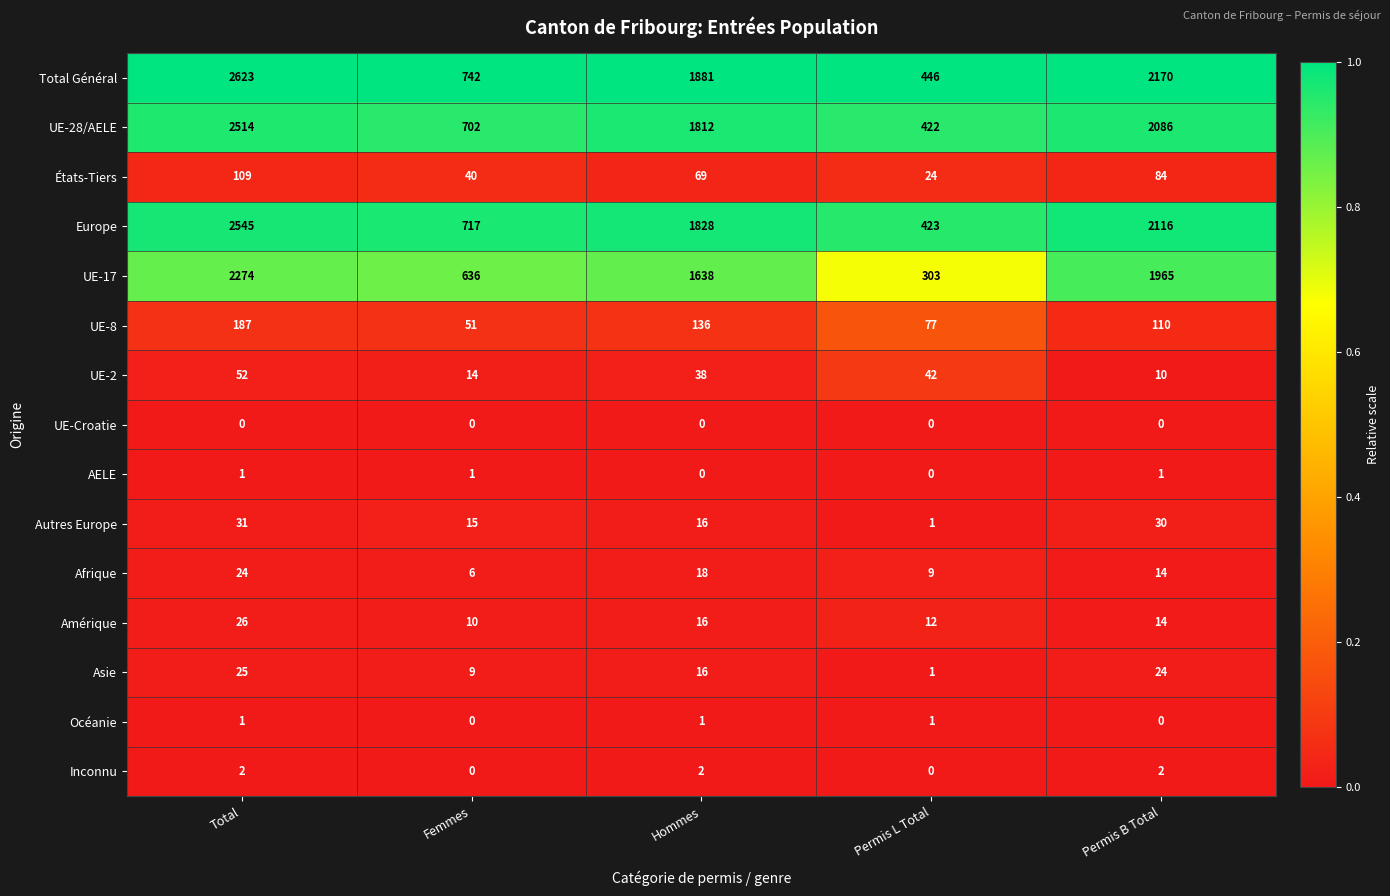

What is the average value of the Afrique series?

14